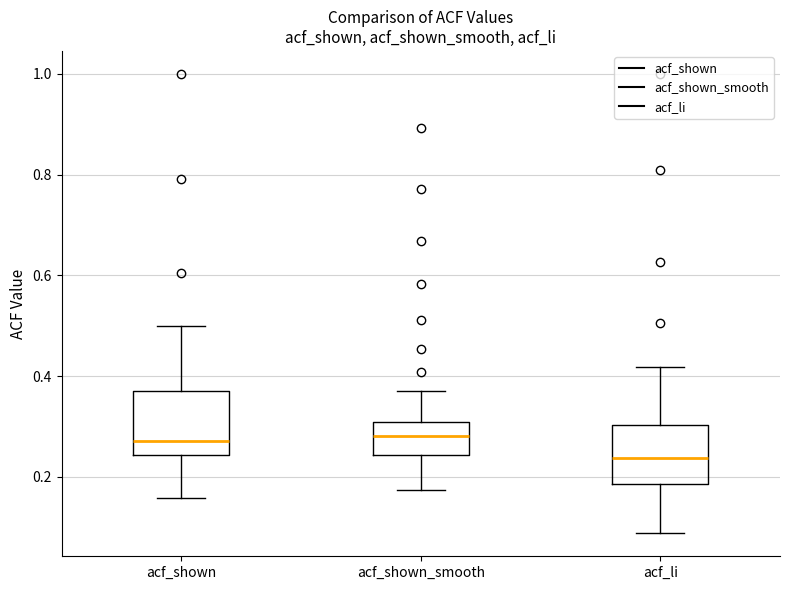

Reading left to right, transcribe this box plot: for each box, give where its median line is, the range the box spans, and where its two whiskers end, as read against the y-axis. The values are not printed on the chart, so give them approximately, as read against the axis.

acf_shown: median 0.28, box 0.24 to 0.36, whiskers 0.16 to 0.50
acf_shown_smooth: median 0.28, box 0.24 to 0.30, whiskers 0.18 to 0.38
acf_li: median 0.24, box 0.18 to 0.30, whiskers 0.08 to 0.42